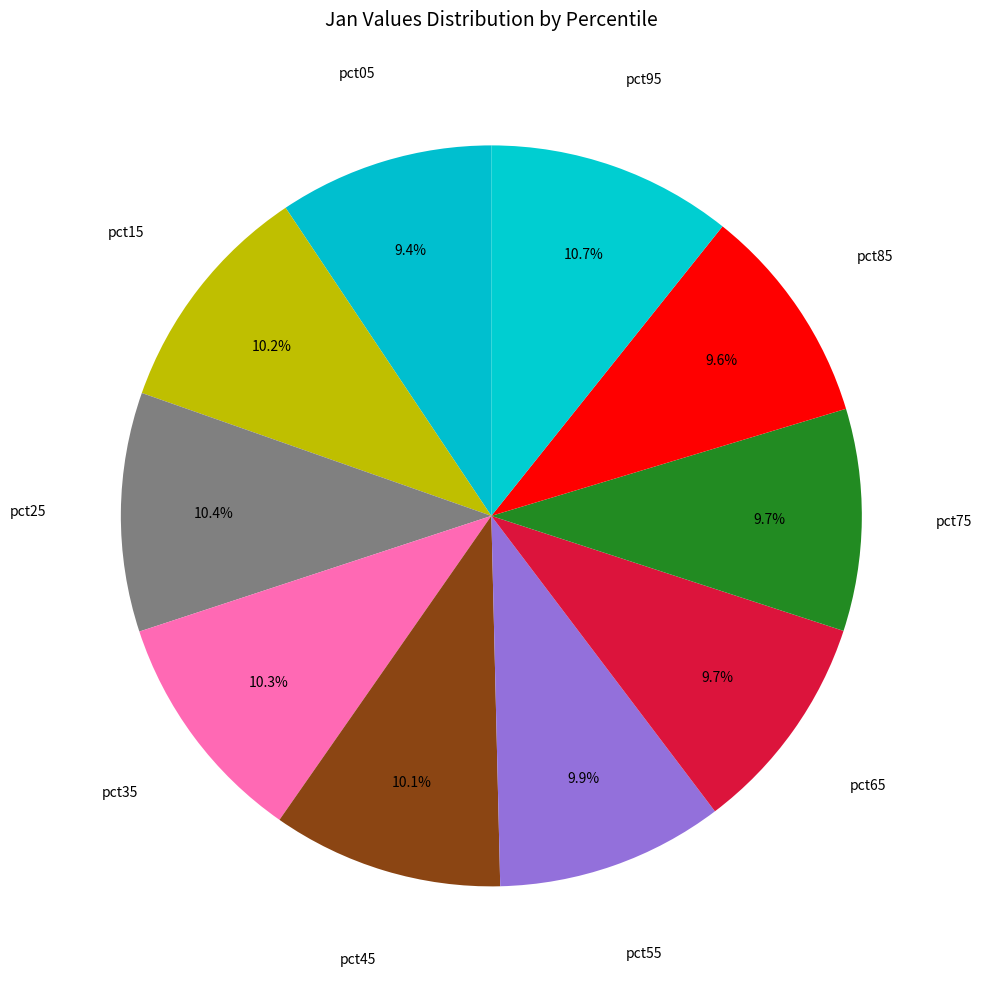

Count the number of slices in the pie.

10